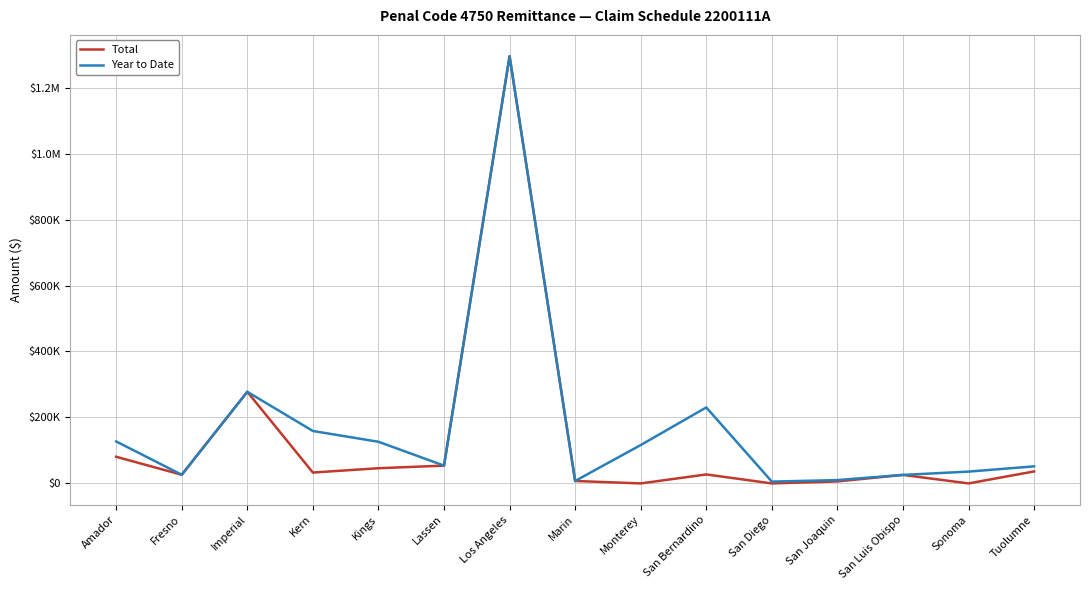

What are all the series names shown in the legend?

Total, Year to Date